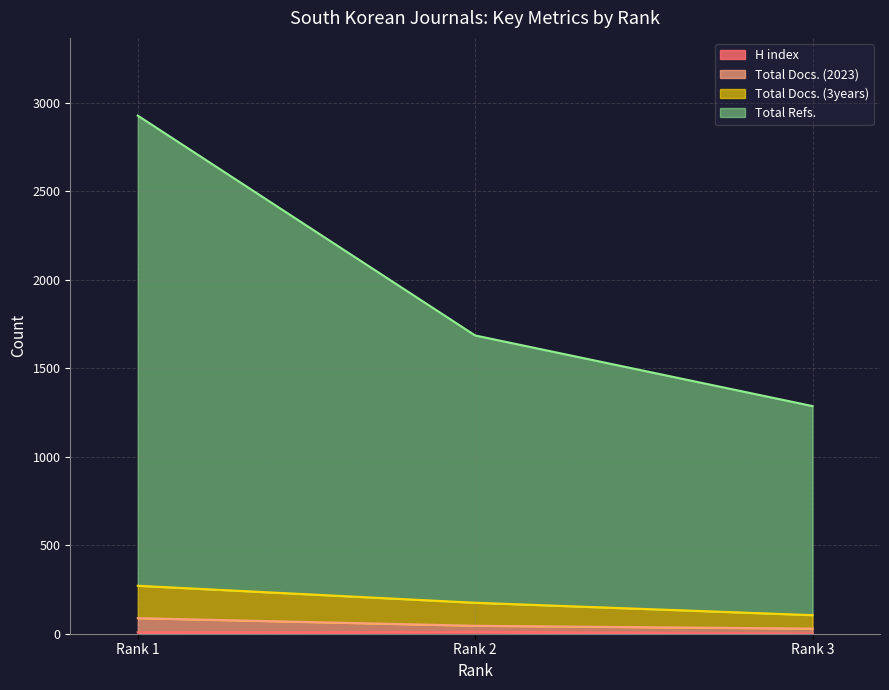

Does the chart have visible grid lines?

Yes